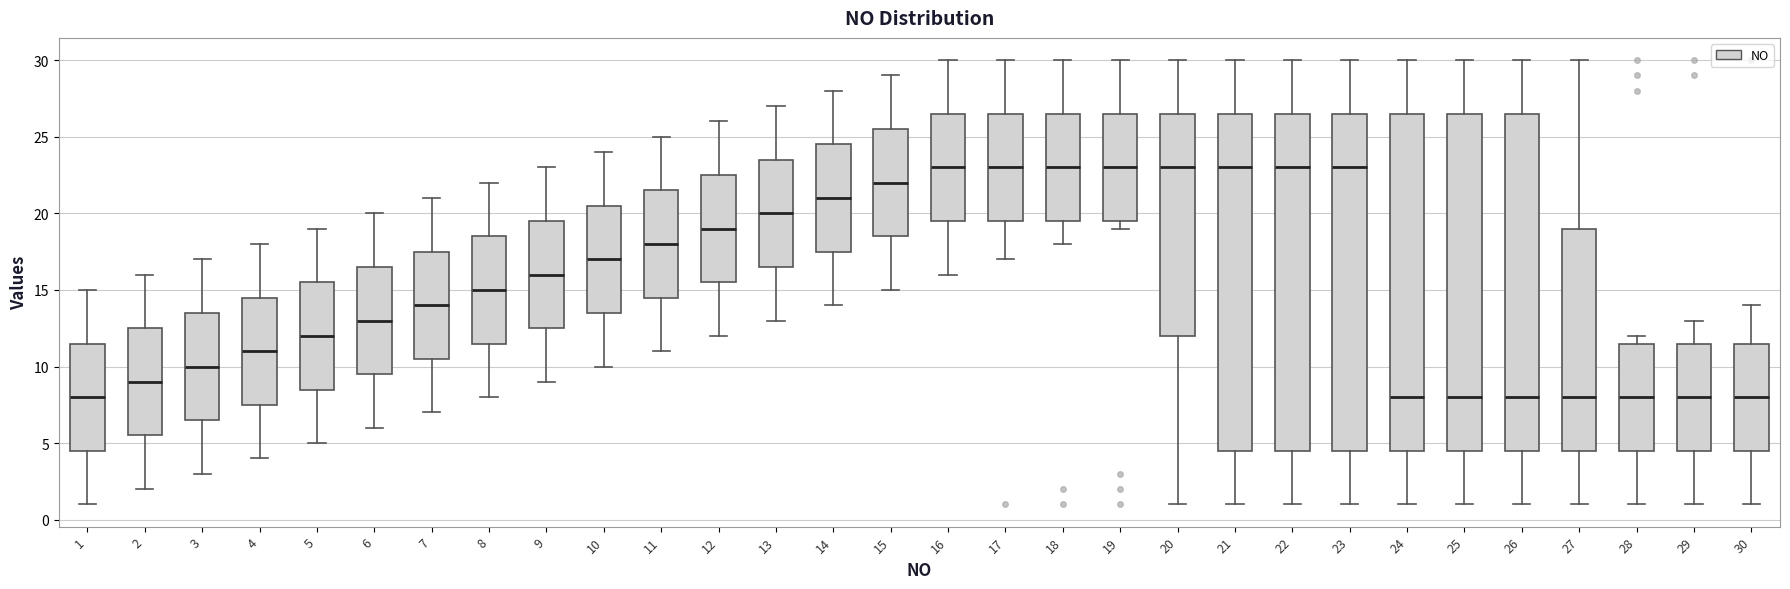

Where is the lower edge of the box at x = 24 on the y-axis? The values are not printed on the chart, so give them approximately, as read against the axis.

4.5